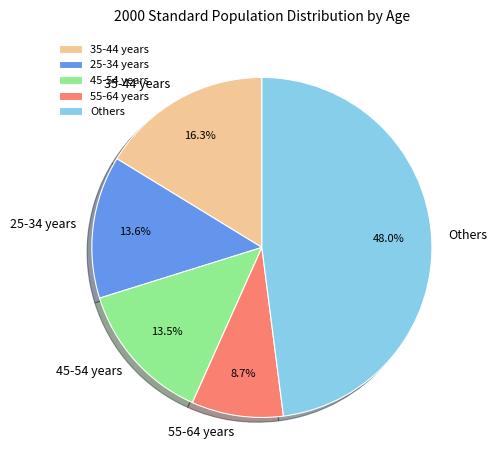

Does any single category account for the majority?

No